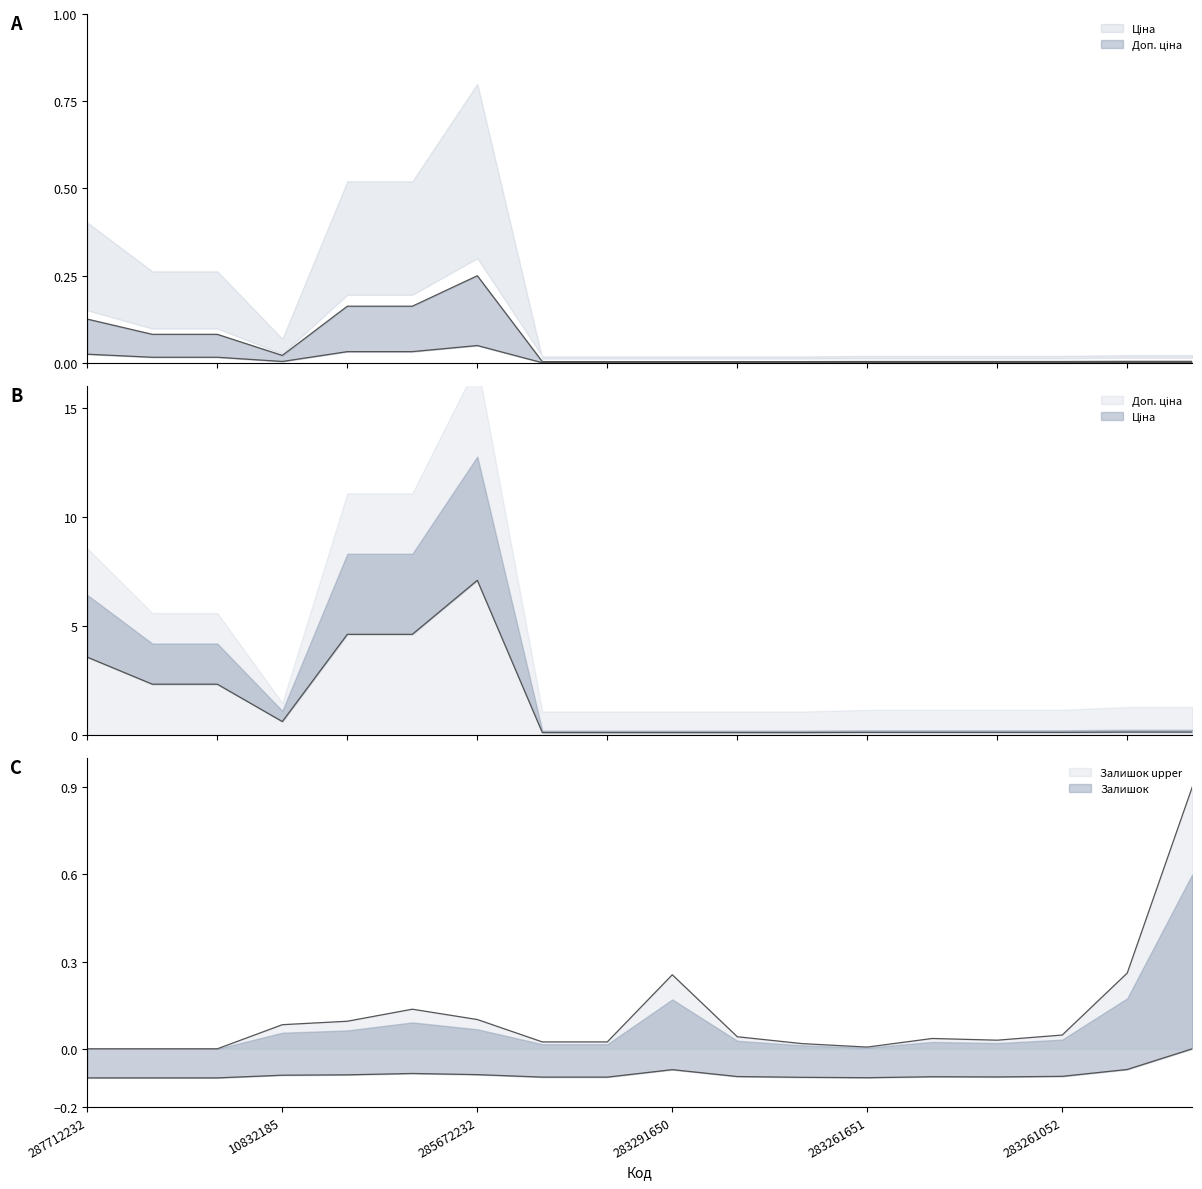

List the series in order of their peak value, lowest first.

Доп. ціна, Ціна, Залишок